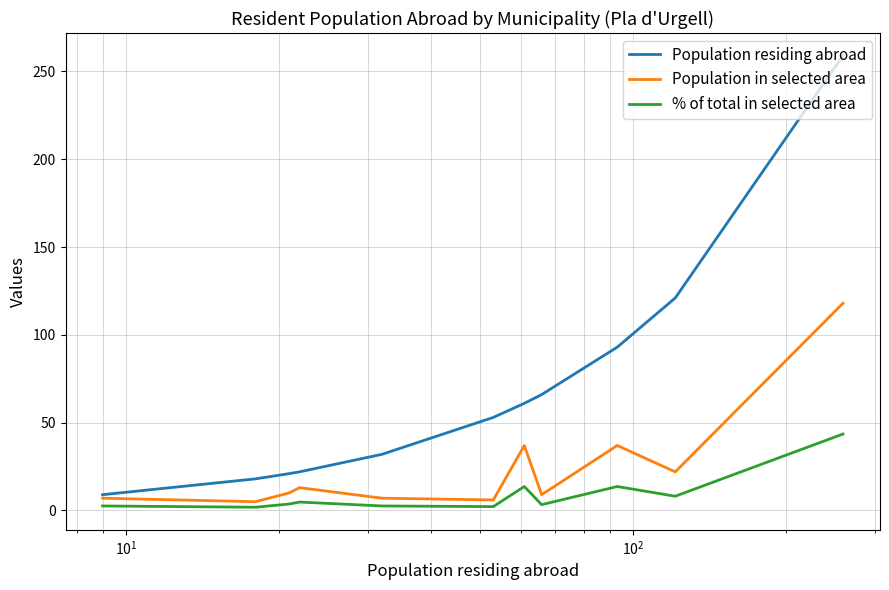

List the series in order of their peak value, lowest first.

% of total in selected area, Population in selected area, Population residing abroad